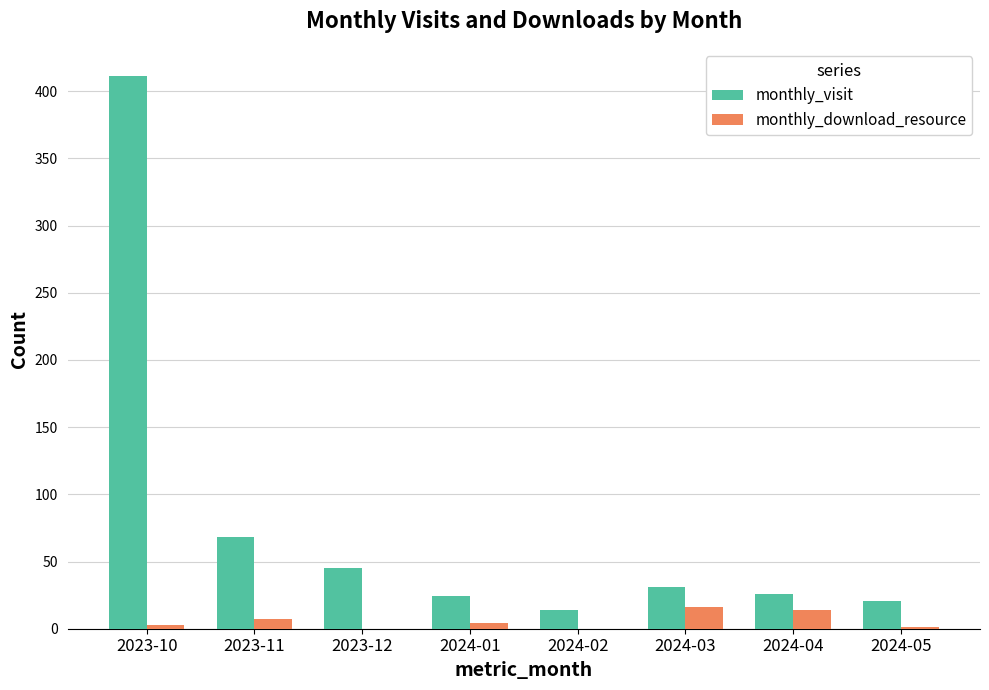

The monthly_visit series shows 69 at 2023-12. True or false?

False